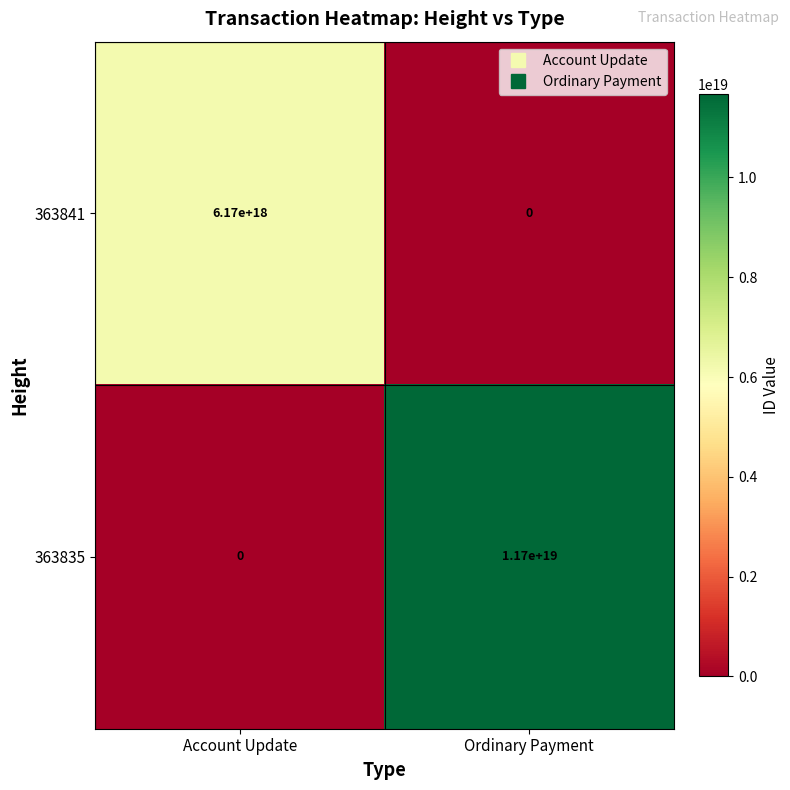

Which series has the widest spread of values?

363835